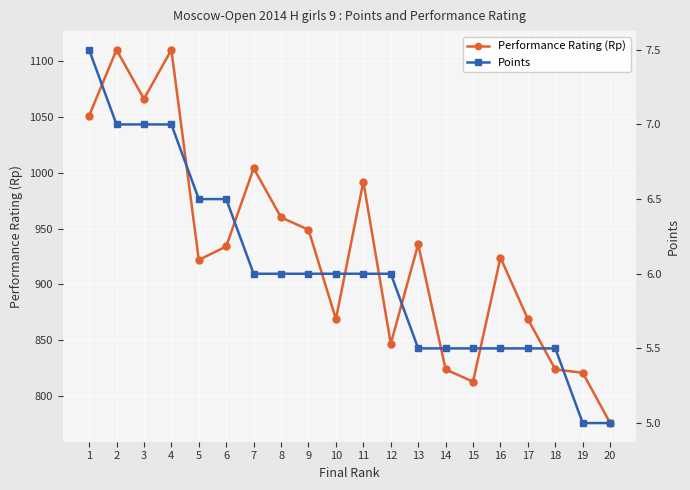

True or false: Points has more than 0 points higher than both neighbors.

False